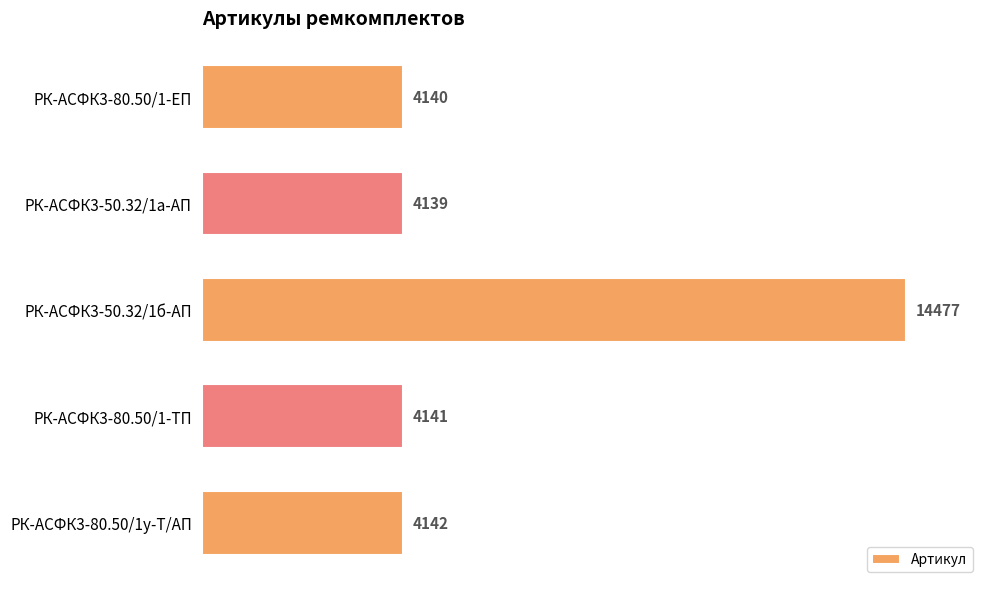

Between РК-АСФК3-50.32/1а-АП and РК-АСФК3-80.50/1-ТП, which is larger?

РК-АСФК3-80.50/1-ТП